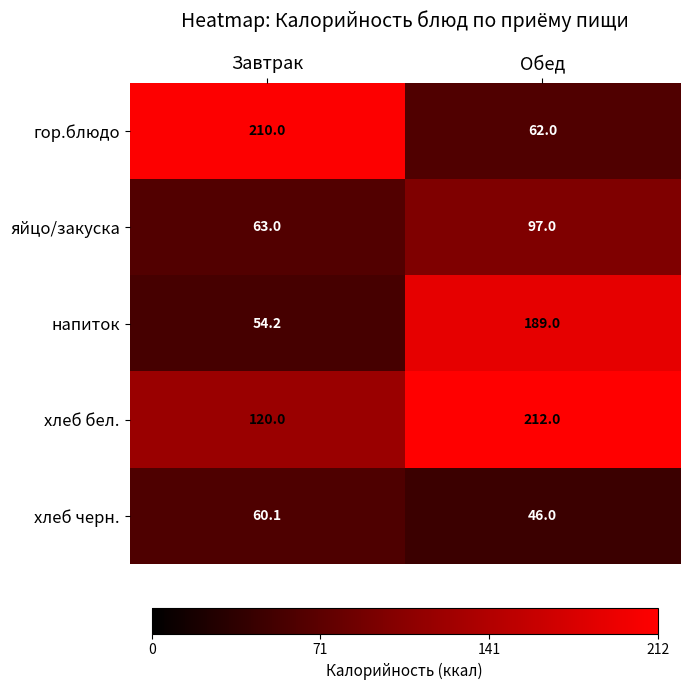

Reading left to right, what are all the values shown in this chart?

гор.блюдо: 210.0	62.0
яйцо/закуска: 63.0	97.0
напиток: 54.2	189.0
хлеб бел.: 120.0	212.0
хлеб черн.: 60.1	46.0